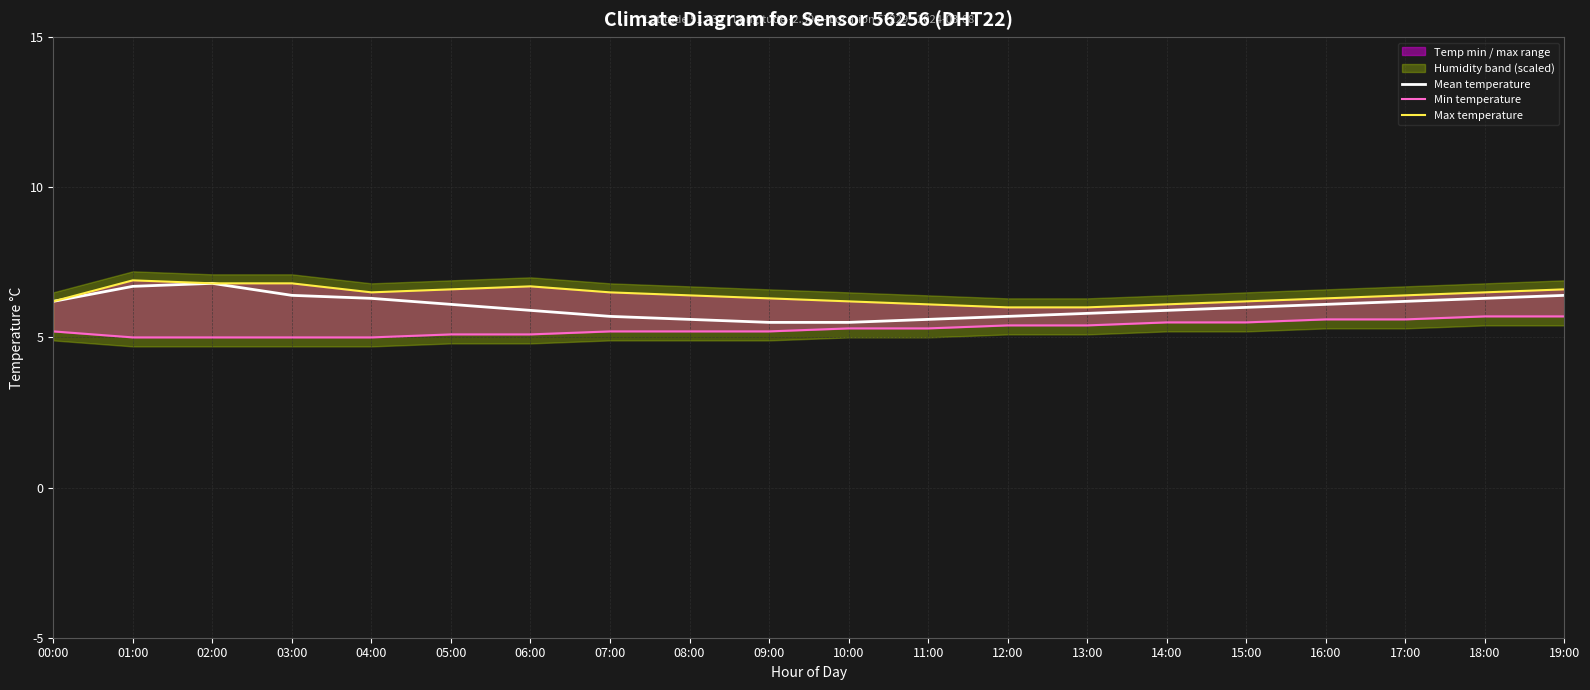

Reading right to left, list all the values displayed in this chart.

Mean temperature: 6.4	6.3	6.2	6.1	6.0	5.9	5.8	5.7	5.6	5.5	5.5	5.6	5.7	5.9	6.1	6.3	6.4	6.8	6.7	6.2
Min temperature: 5.7	5.7	5.6	5.6	5.5	5.5	5.4	5.4	5.3	5.3	5.2	5.2	5.2	5.1	5.1	5.0	5.0	5.0	5.0	5.2
Max temperature: 6.6	6.5	6.4	6.3	6.2	6.1	6.0	6.0	6.1	6.2	6.3	6.4	6.5	6.7	6.6	6.5	6.8	6.8	6.9	6.2